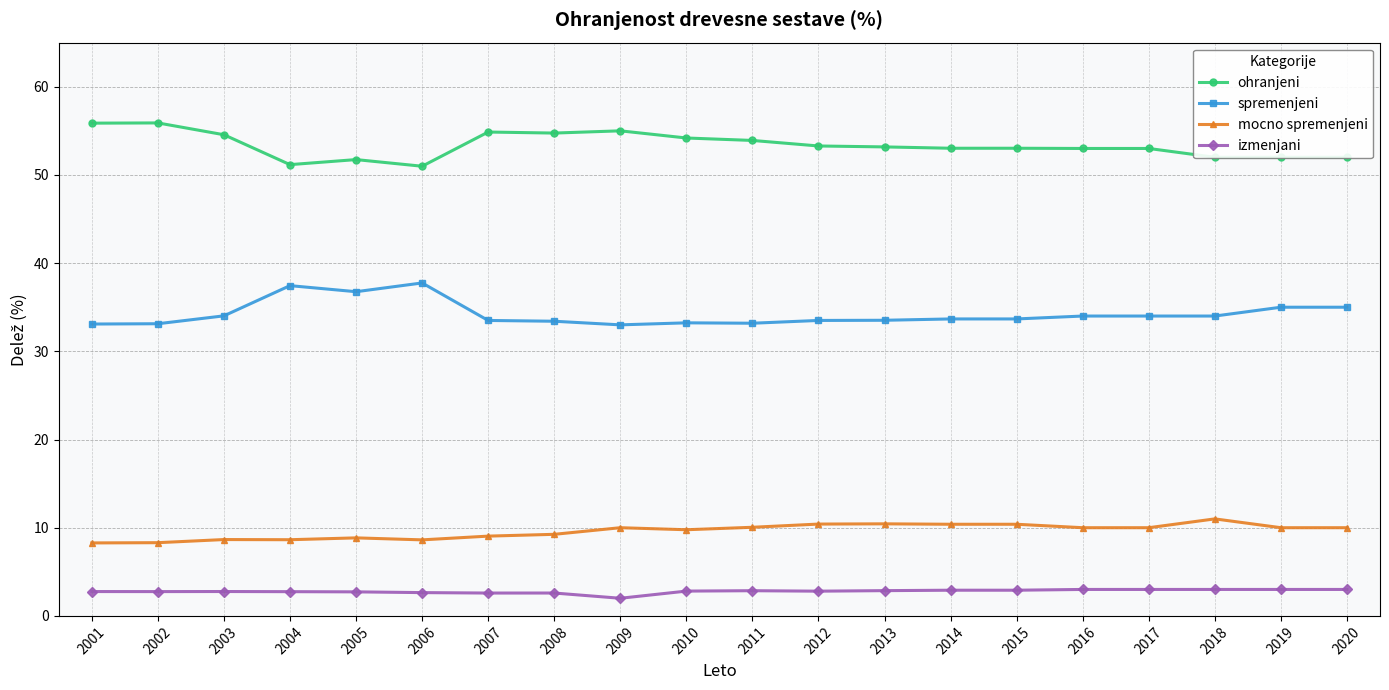

Does the chart display data point markers on the line(s)?

Yes